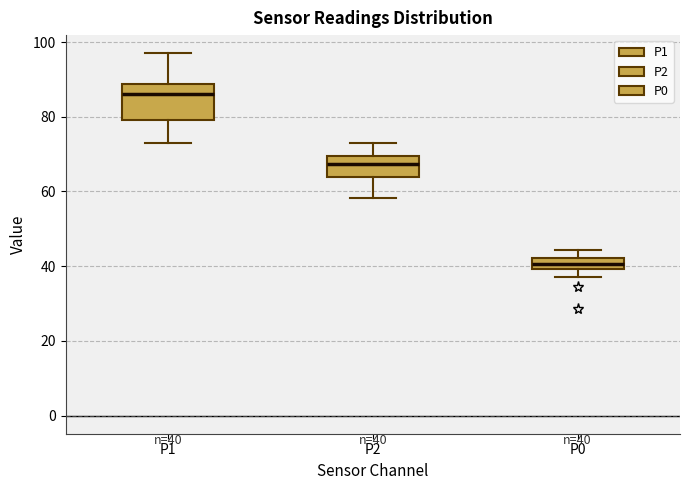

Which box has the lowest median line?

P0